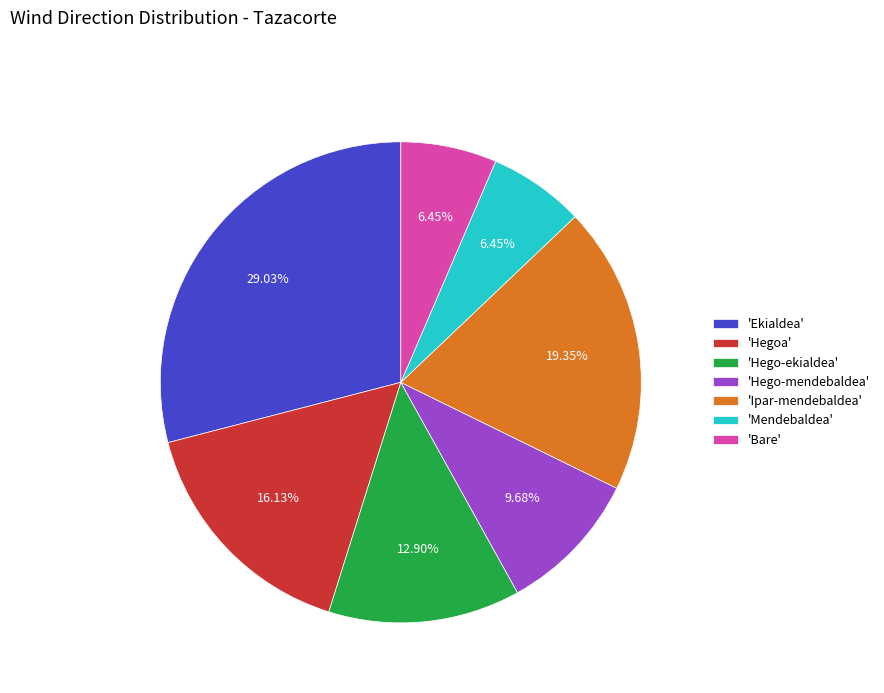

Is the sum of 'Ekialdea' and 'Hegoa' greater than half?

No